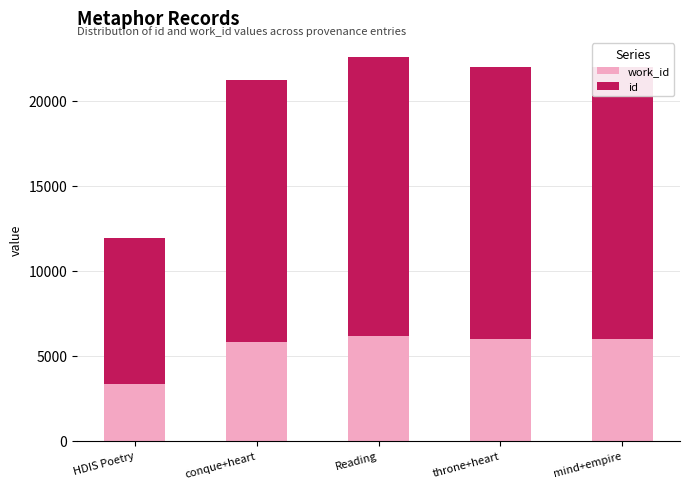

How many bars are there in total?

5